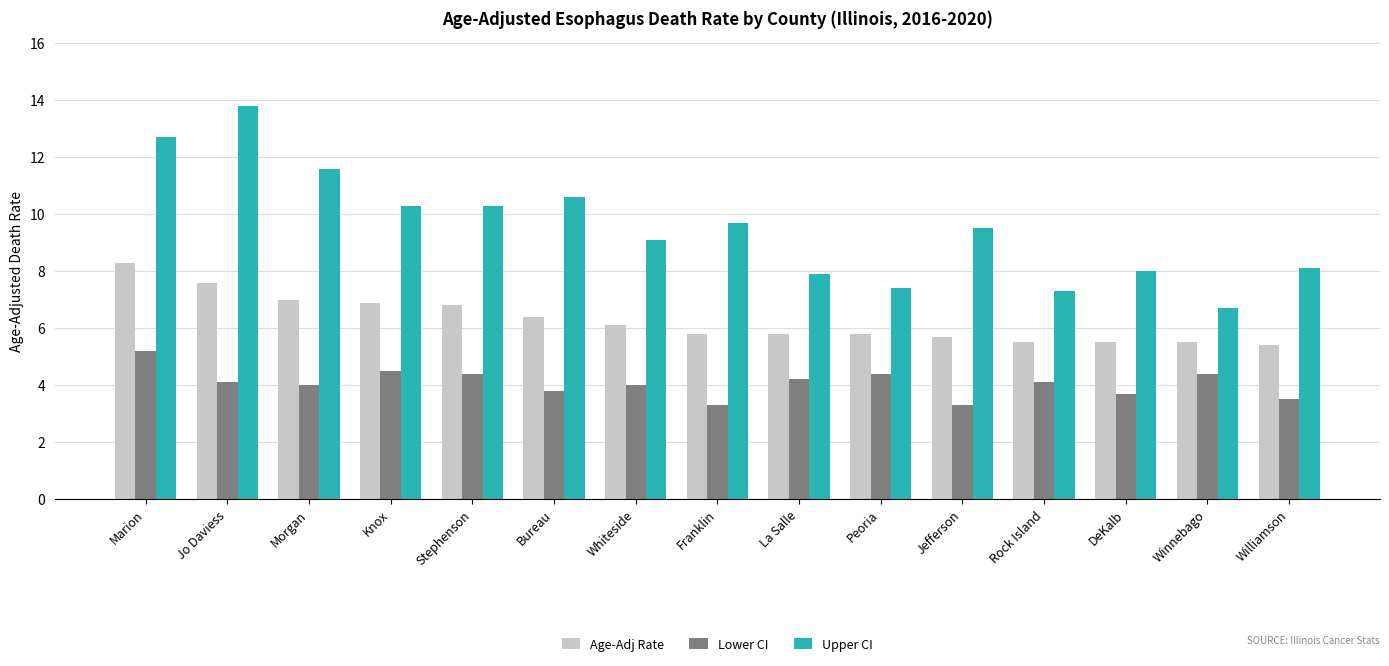

At Whiteside, list the series in order from largest to smallest.

Upper CI, Age-Adj Rate, Lower CI